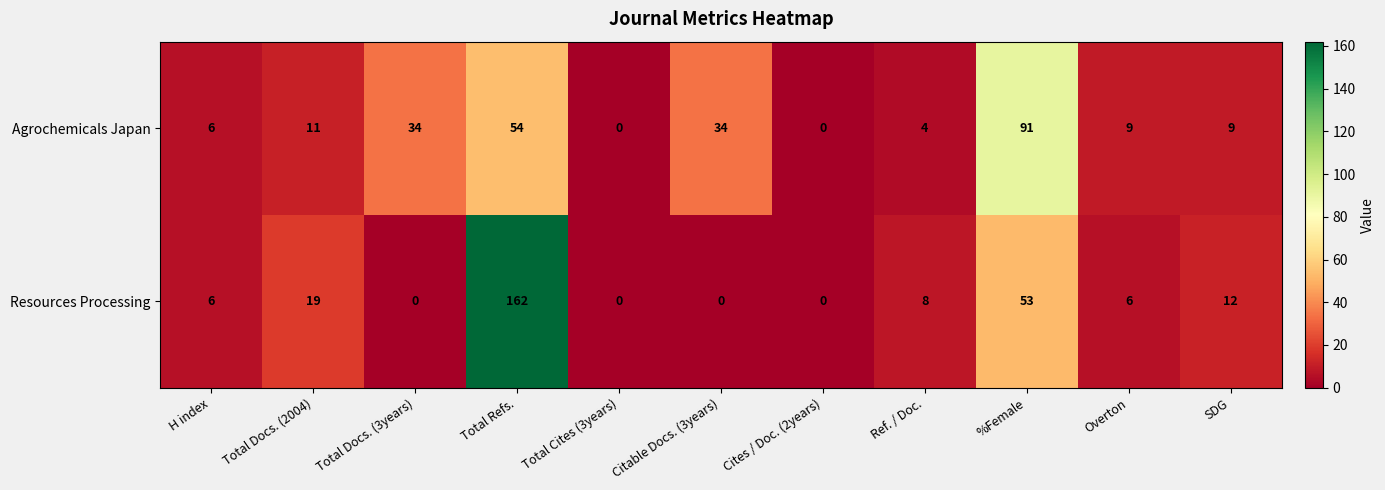

True or false: Resources Processing has a value of 19 at Total Docs. (2004).

True